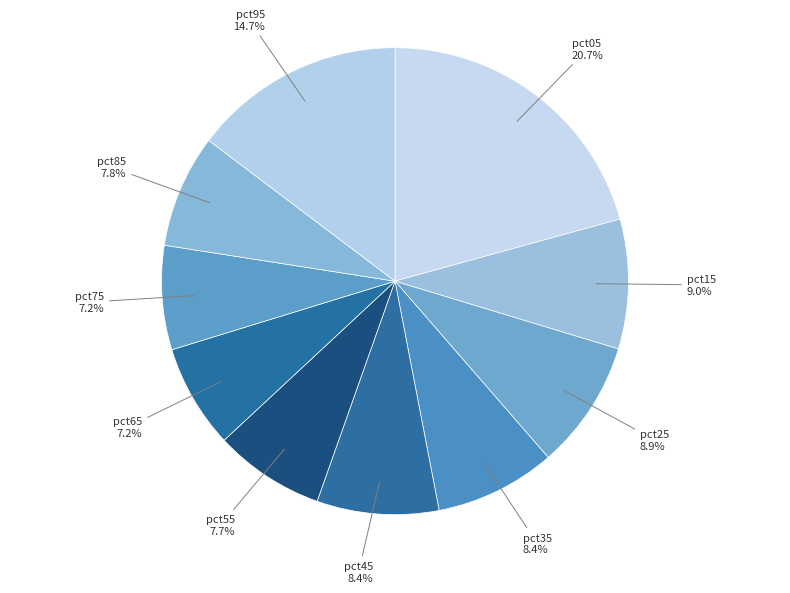

To the nearest percent, what portion does pct25 represent?

9%